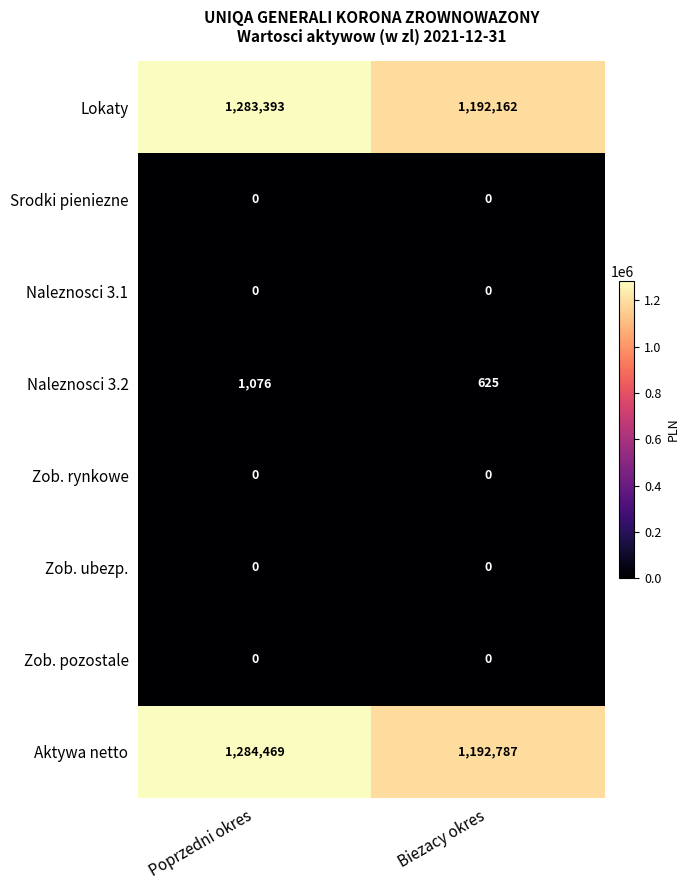

Is the value of Zob. rynkowe at Biezacy okres greater than the value of Lokaty at Poprzedni okres?

No